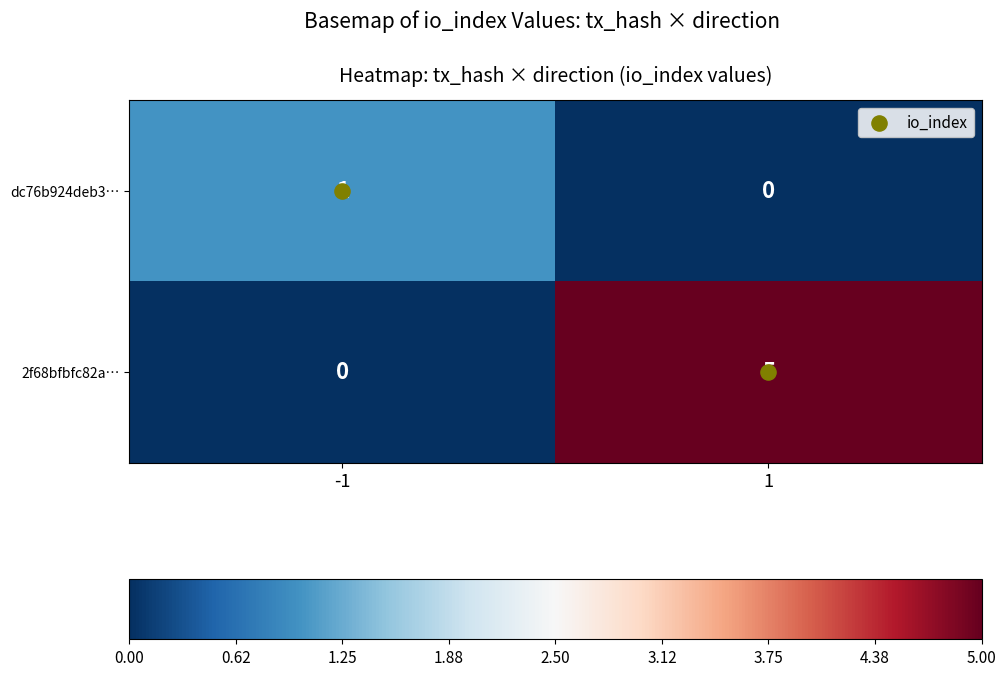

At which category is the sum across all series the highest?

1